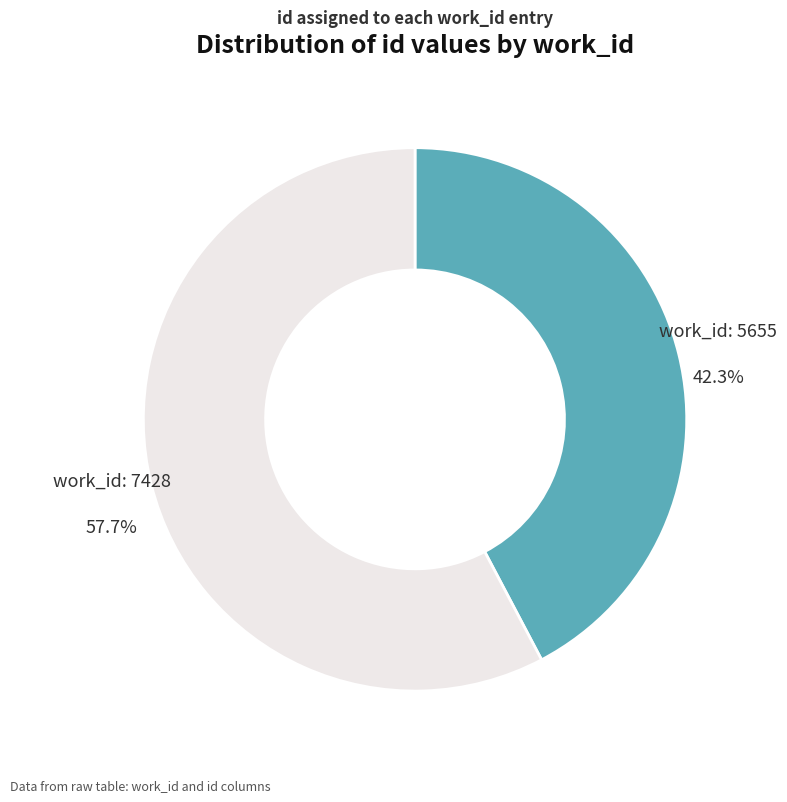

Is there any slice that represents more than half of the pie?

Yes